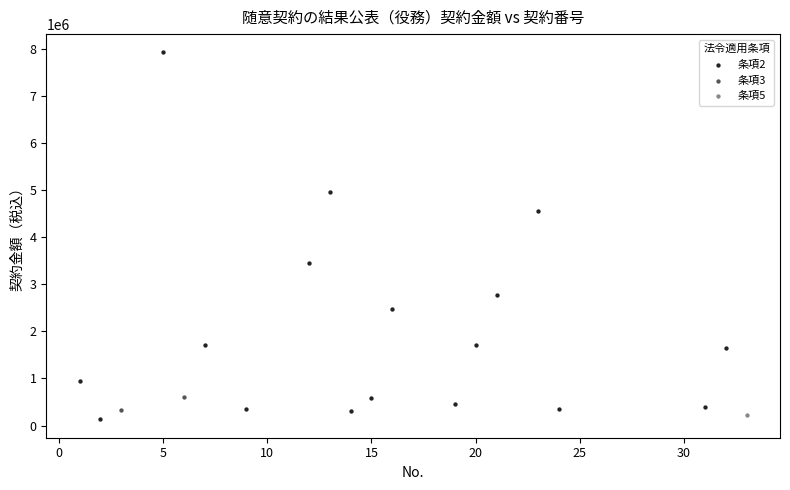

What are all the series names shown in the legend?

条項2, 条項3, 条項5